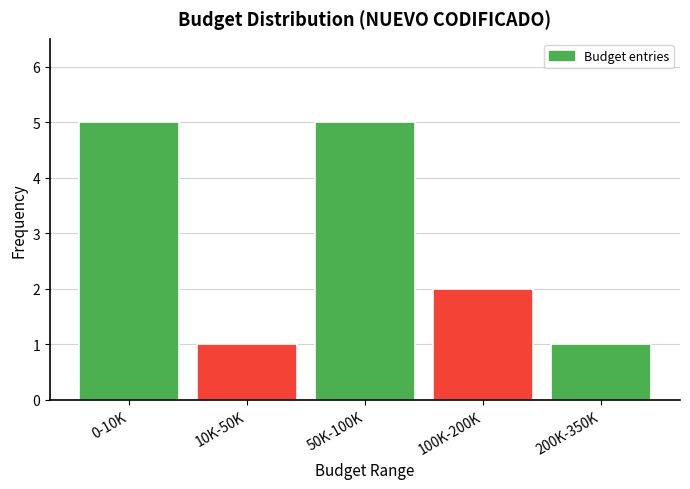

Reading left to right, extract all data points from this chart.

0-10K=5	10K-50K=1	50K-100K=5	100K-200K=2	200K-350K=1